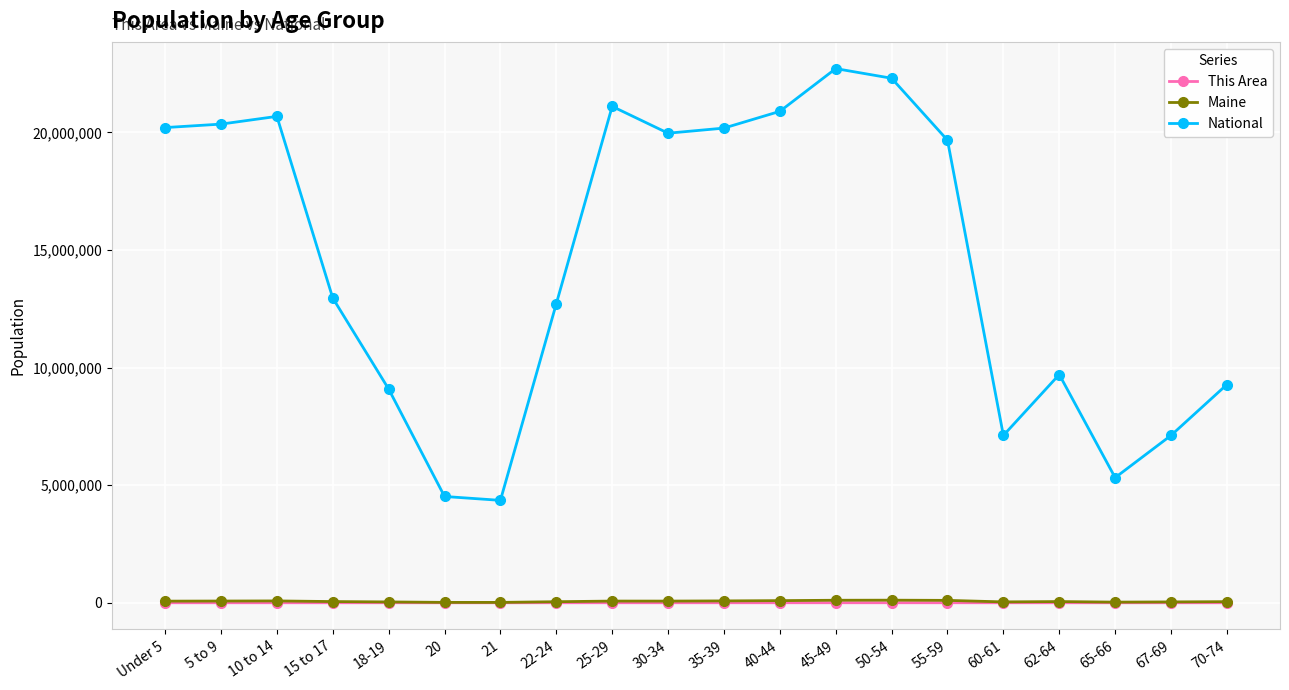

Which series changed the most between 20 and 22-24?

National